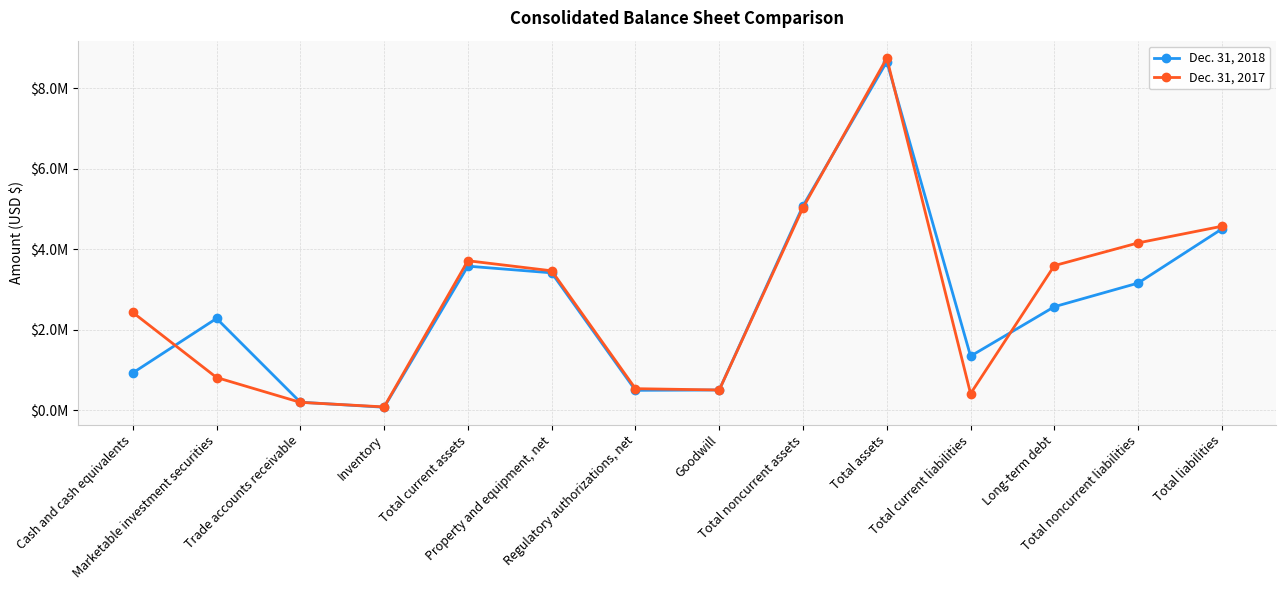

At which category does the chart reach its minimum across all series?

Inventory